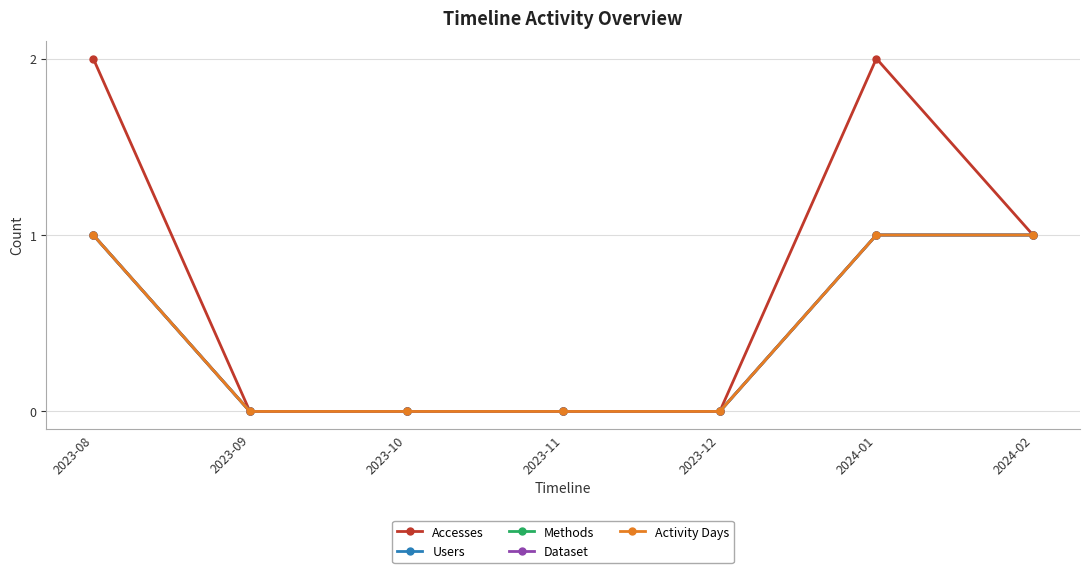

How many Methods values are between 0 and 1?

7